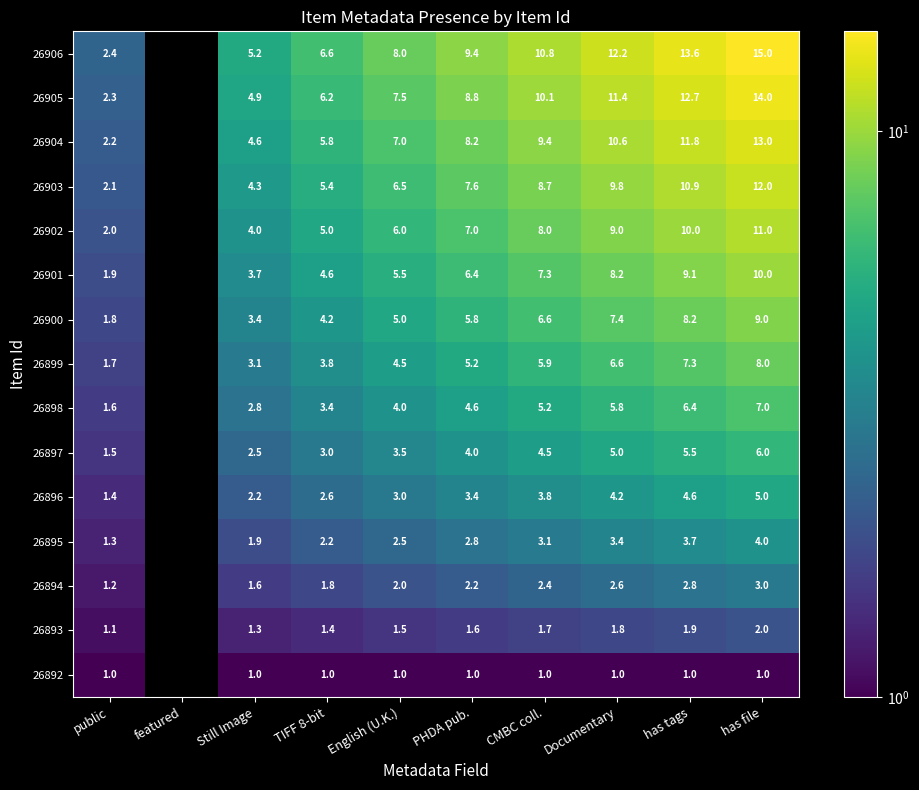

The 26906 series shows 9.4 at PHDA pub.. True or false?

True